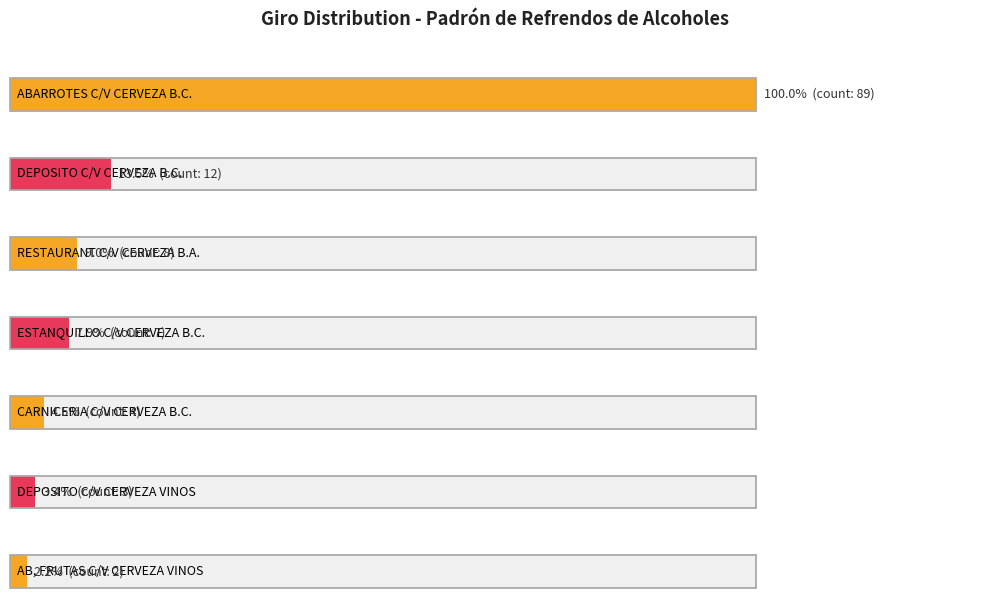

What is the smallest value displayed?

2